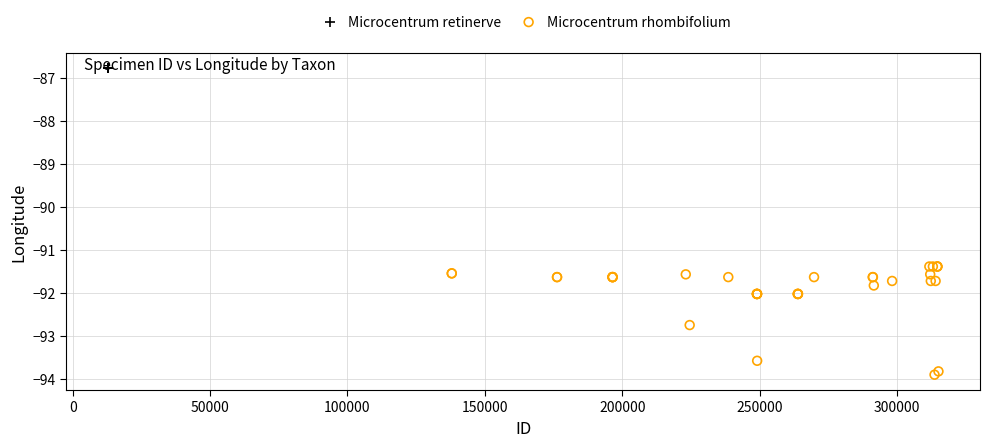

Which series reaches the maximum Y coordinate?

Microcentrum retinerve